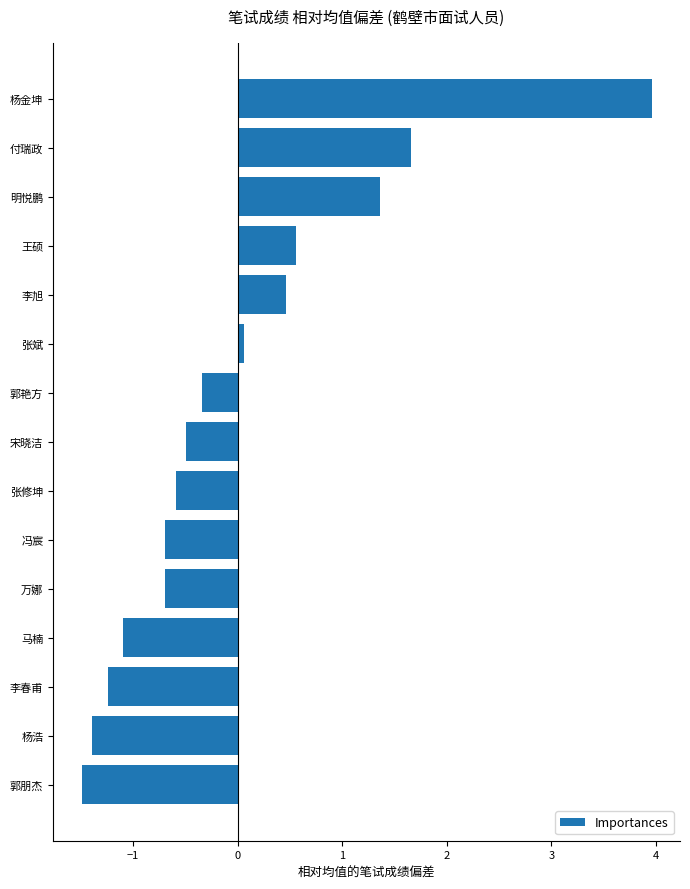

How many bars are there in total?

15